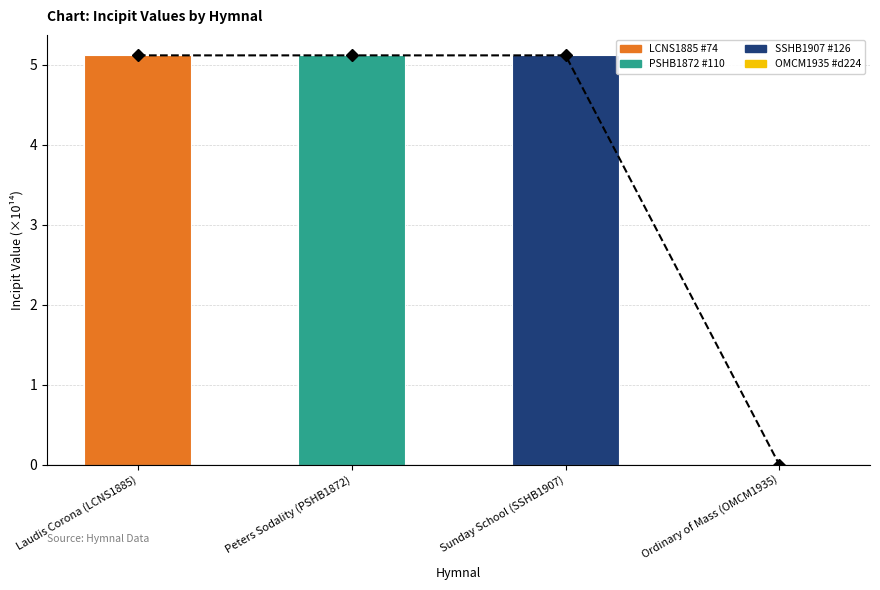

The value of incipit (trend) at Laudis Corona (LCNS1885) is 1.5. True or false?

False